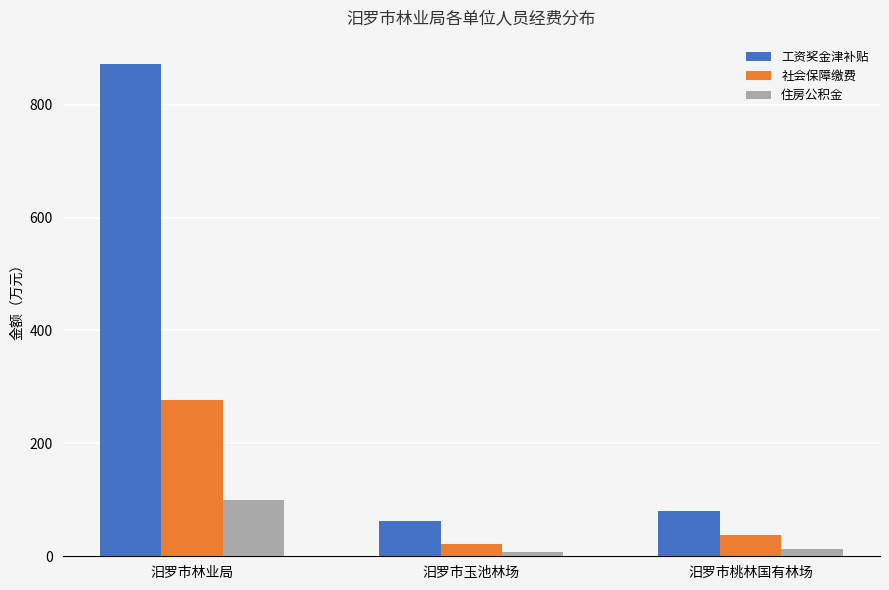

Which series changed the most between 汨罗市林业局 and 汨罗市玉池林场?

工资奖金津补贴